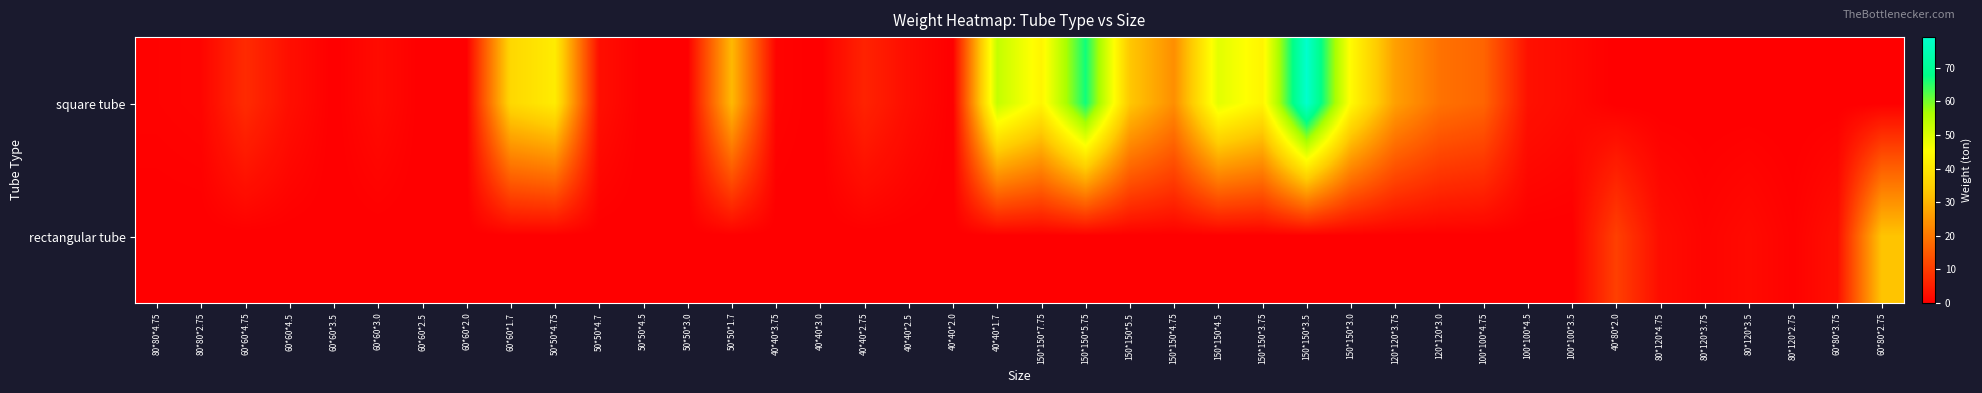

Reading left to right, list all the values displayed in this chart.

square tube: 80*80*4.75=0.6	80*80*2.75=0.9	60*60*4.75=7.2	60*60*4.5=2.5	60*60*3.5=0.0	60*60*3.0=1.9	60*60*2.5=0.0	60*60*2.0=0.0	60*60*1.7=36.6	50*50*4.75=41.0	50*50*4.7=2.5	50*50*4.5=0.0	50*50*3.0=0.0	50*50*1.7=30.8	40*40*3.75=0.7	40*40*3.0=0.0	40*40*2.75=5.9	40*40*2.5=2.2	40*40*2.0=0.0	40*40*1.7=53.0	150*150*7.75=43.1	150*150*5.75=66.8	150*150*5.5=33.3	150*150*4.75=23.7	150*150*4.5=49.0	150*150*3.75=42.9	150*150*3.5=79.1	150*150*3.0=44.2	120*120*3.75=26.6	120*120*3.0=19.1	100*100*4.75=16.8	100*100*4.5=2.9	100*100*3.5=1.7	40*80*2.0=0.0	80*120*4.75=0.0	80*120*3.75=0.0	80*120*3.5=0.0	80*120*2.75=0.0	60*80*3.75=0.0	60*80*2.75=0.0
rectangular tube: 80*80*4.75=0.0	80*80*2.75=0.0	60*60*4.75=0.0	60*60*4.5=0.0	60*60*3.5=0.0	60*60*3.0=0.0	60*60*2.5=0.0	60*60*2.0=0.0	60*60*1.7=0.0	50*50*4.75=0.0	50*50*4.7=0.0	50*50*4.5=0.0	50*50*3.0=0.0	50*50*1.7=0.0	40*40*3.75=0.0	40*40*3.0=0.0	40*40*2.75=0.0	40*40*2.5=0.0	40*40*2.0=0.0	40*40*1.7=0.0	150*150*7.75=0.0	150*150*5.75=0.0	150*150*5.5=0.0	150*150*4.75=0.0	150*150*4.5=0.0	150*150*3.75=0.0	150*150*3.5=0.0	150*150*3.0=0.0	120*120*3.75=0.0	120*120*3.0=0.0	100*100*4.75=0.0	100*100*4.5=0.0	100*100*3.5=0.0	40*80*2.0=10.6	80*120*4.75=2.2	80*120*3.75=0.8	80*120*3.5=1.8	80*120*2.75=0.5	60*80*3.75=2.6	60*80*2.75=32.7